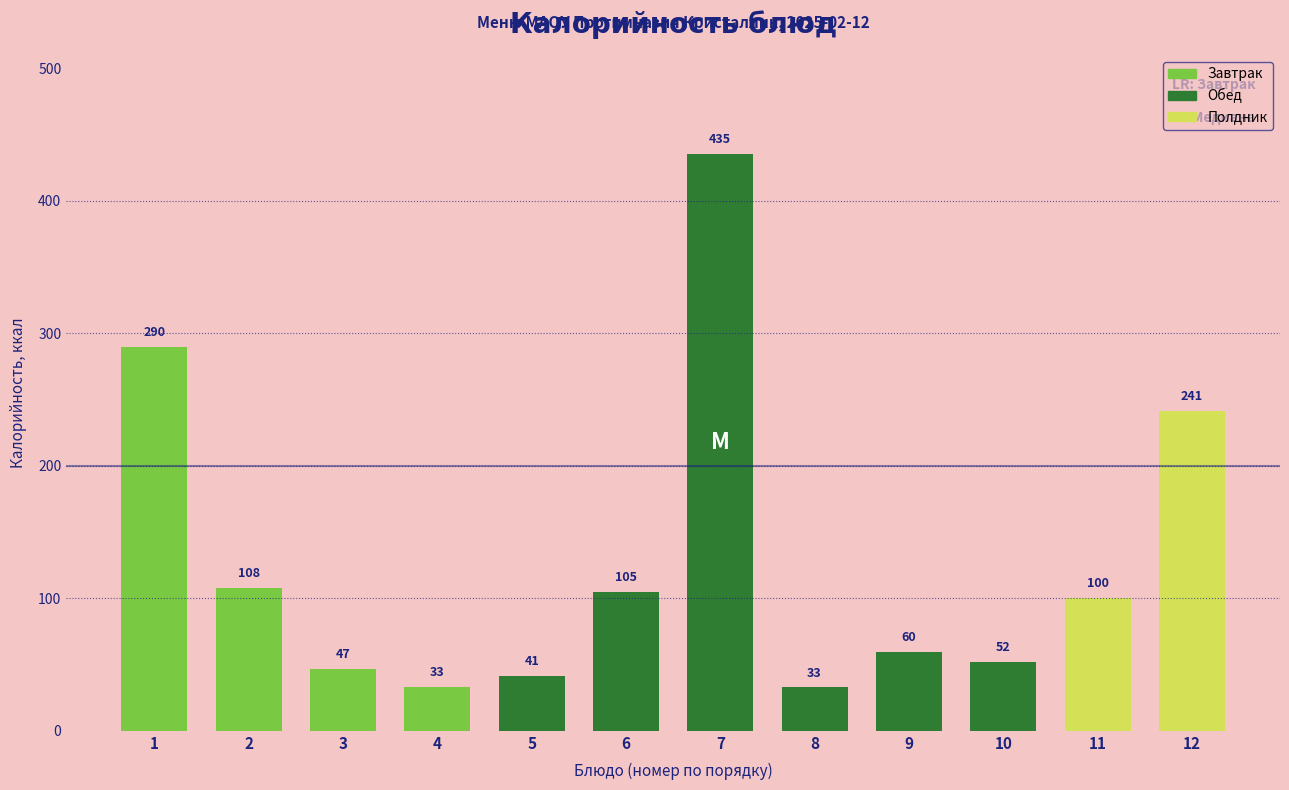

At which label is the value closest to 233?

12